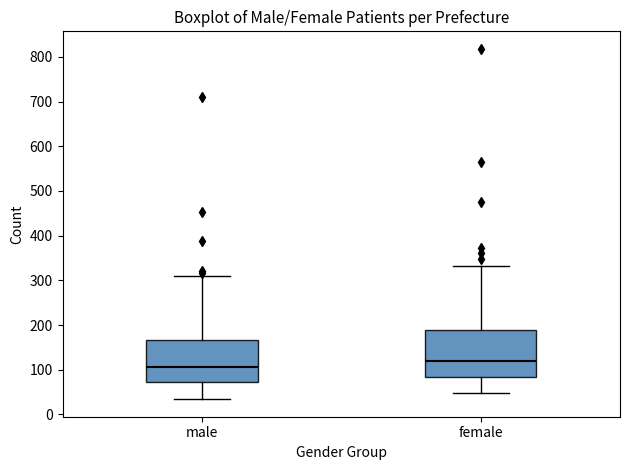

Which box has the highest median line?

female